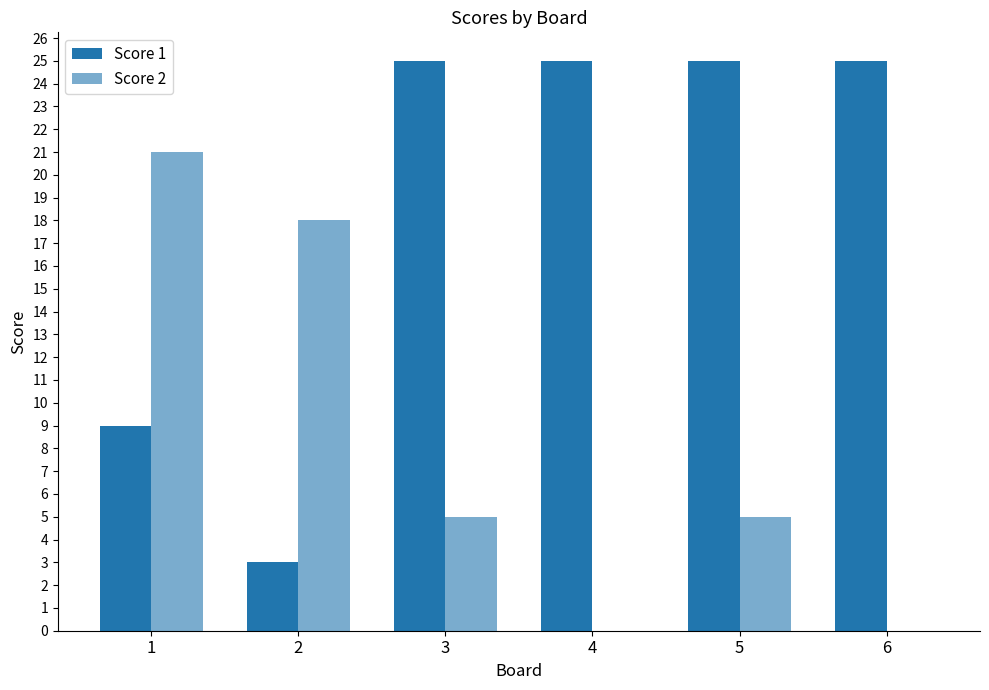

What is the value of the Score 1 bar at the 4th from the left?

25